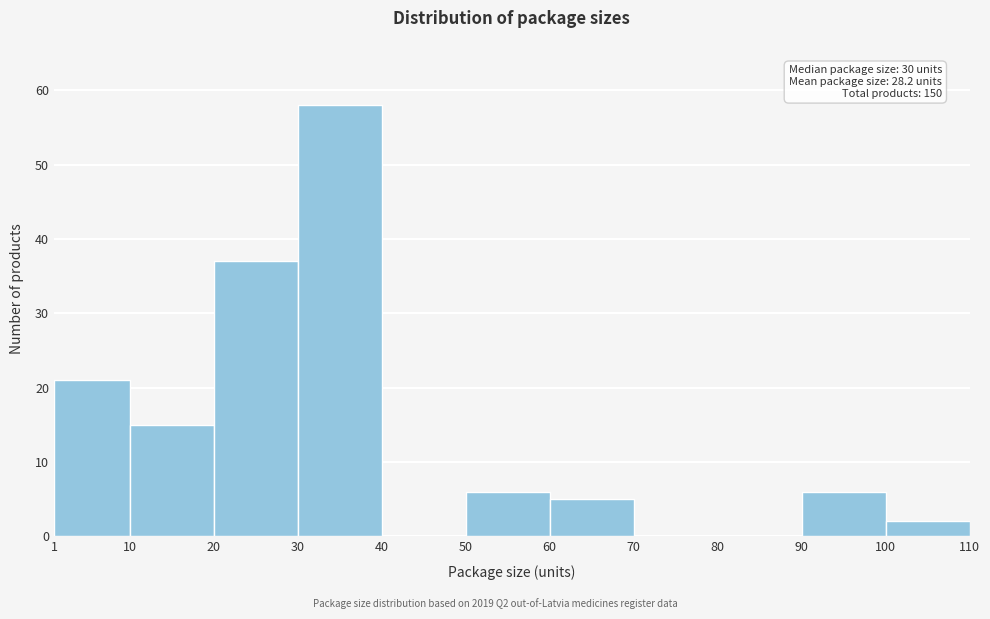

Which range on the x-axis has the tallest bar?

30 to 40